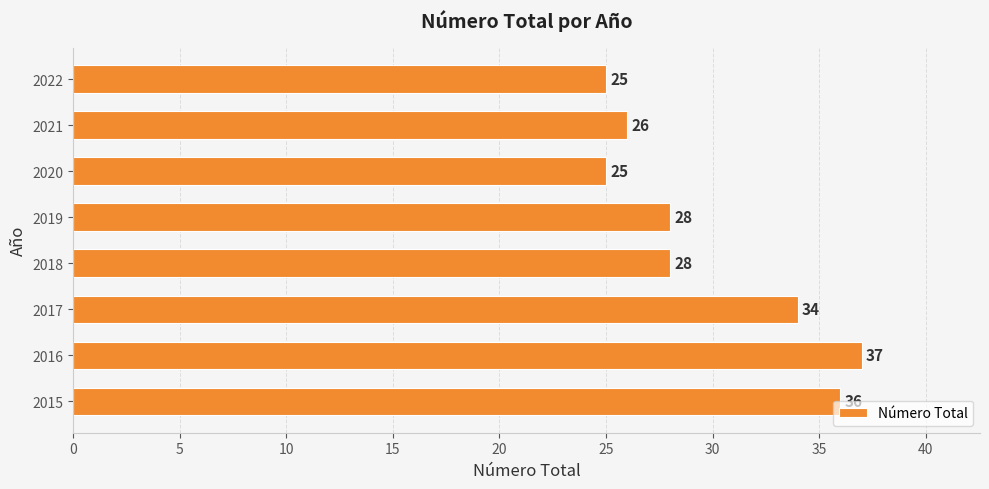

What is the smallest value displayed?

25